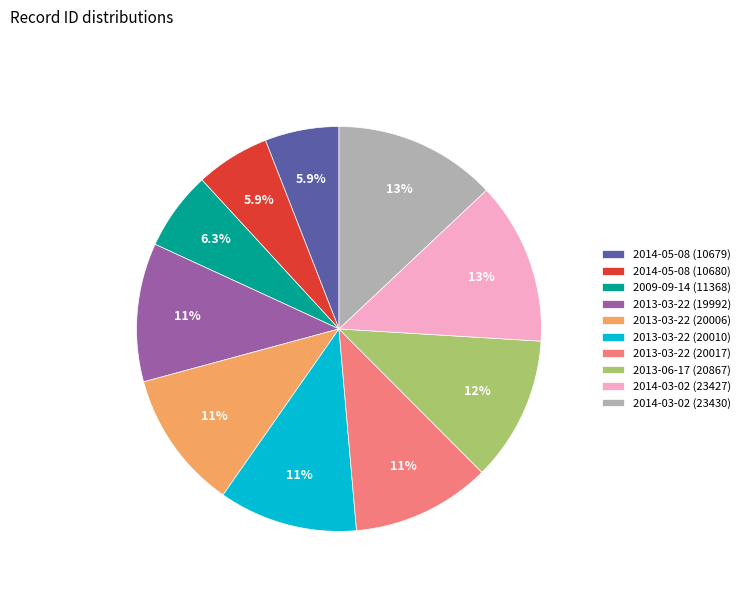

Is it true that 2014-03-02 (23430) is 5% of the pie?

False